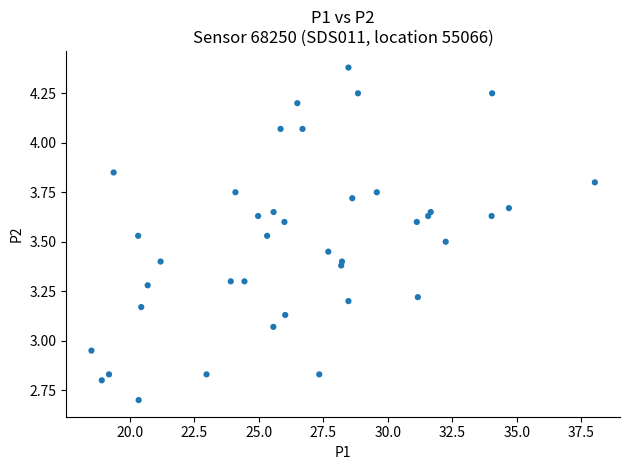

What is the range of Y values (max minus min)?

1.7